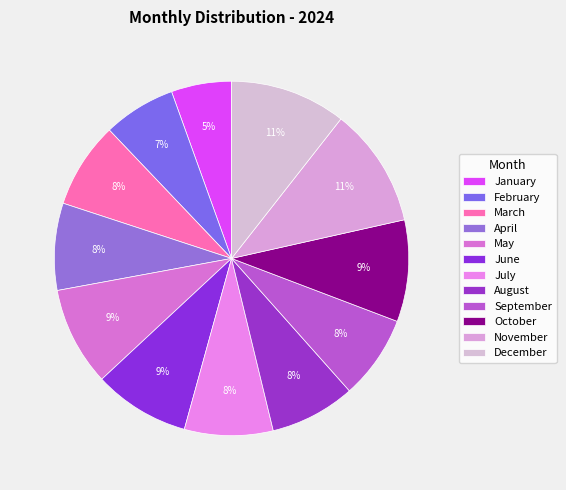

Is there a majority slice in this chart?

No